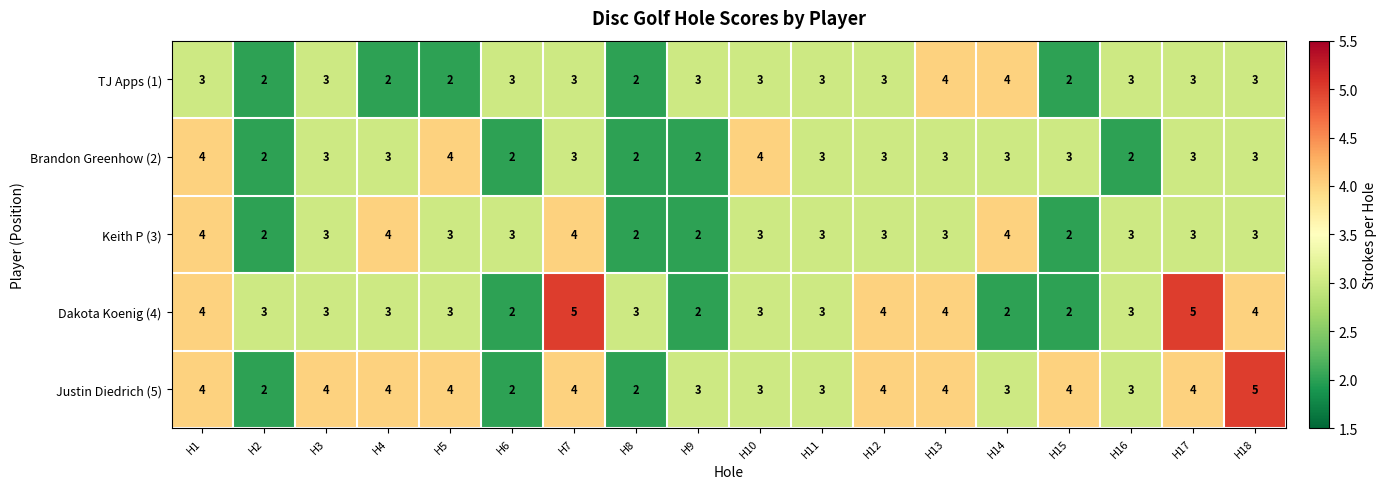

What is the sum of all Justin Diedrich (5) values?

62